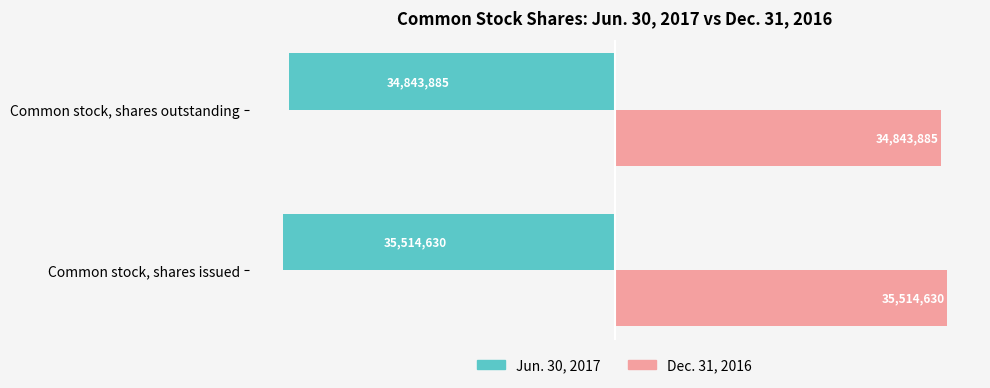

What are all the series names shown in the legend?

Jun. 30, 2017, Dec. 31, 2016